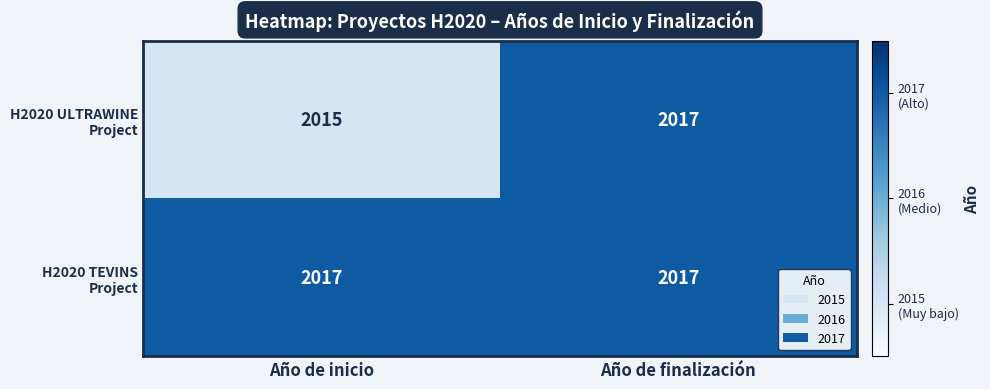

What is the minimum value shown in the chart?

2015